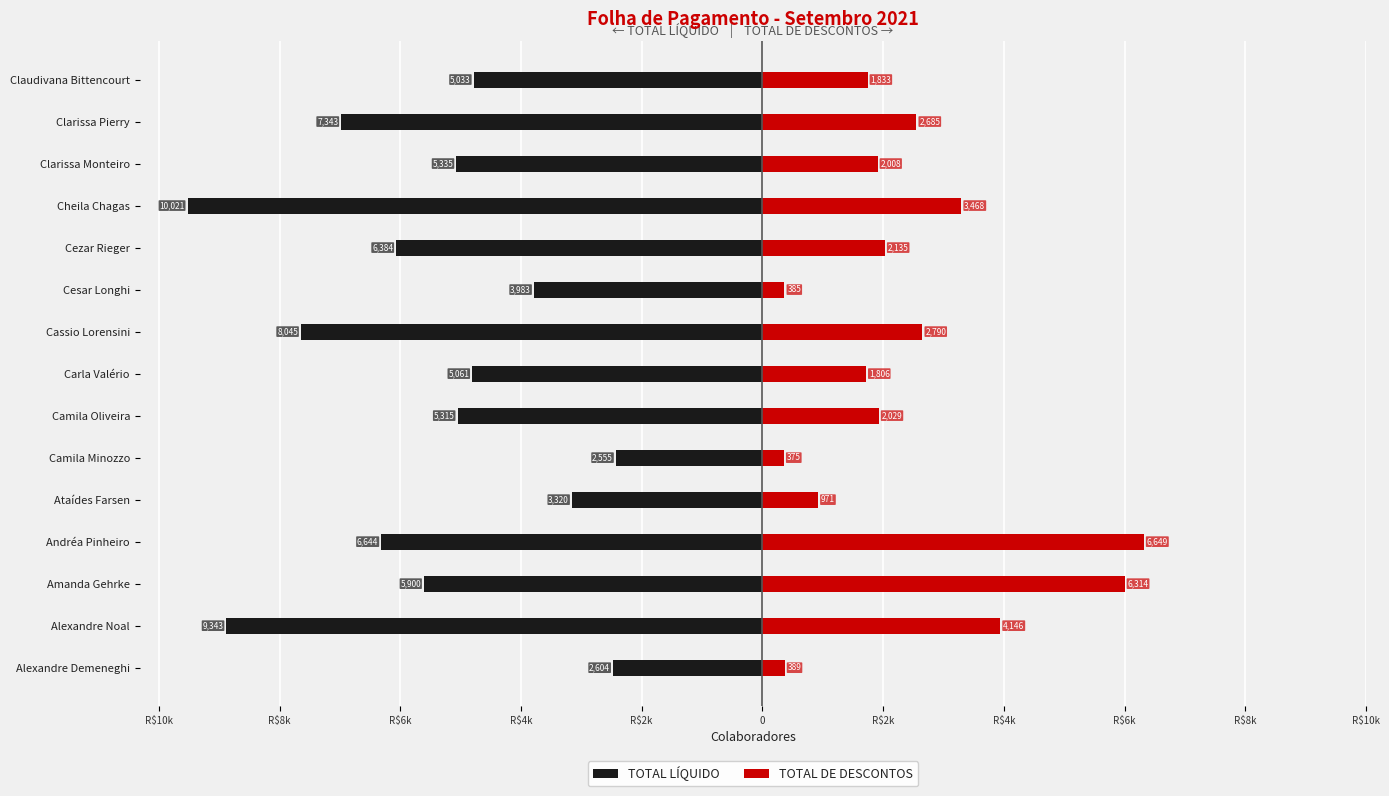

How many groups of bars are there?

15